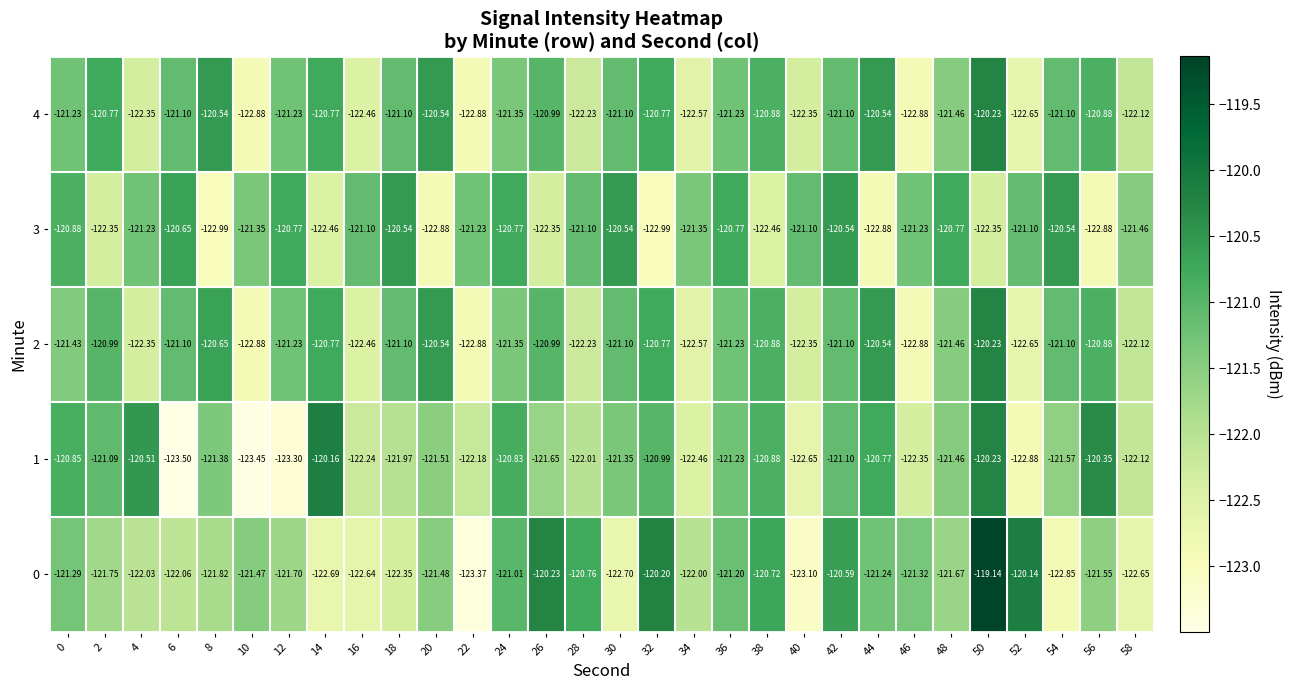

At which category does the chart reach its peak across all series?

50